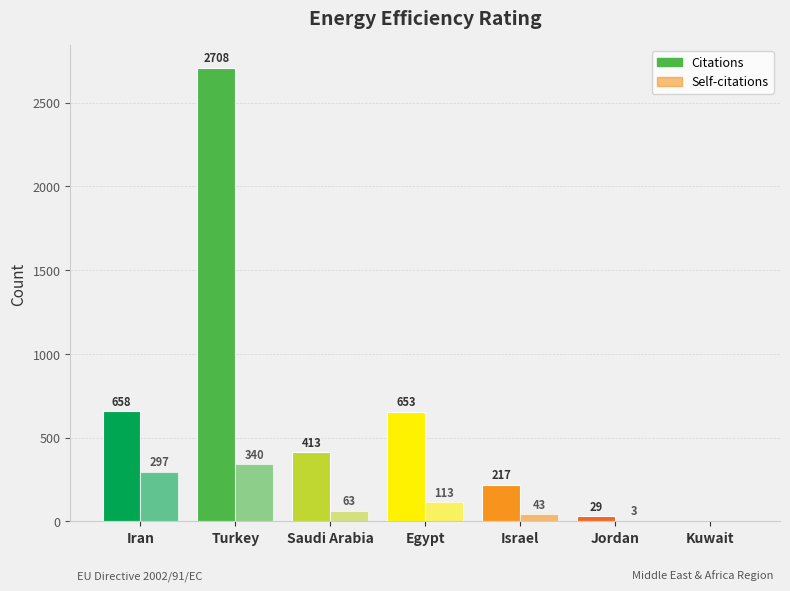

What is the value of the Self-citations bar at the 1st from the left?

297